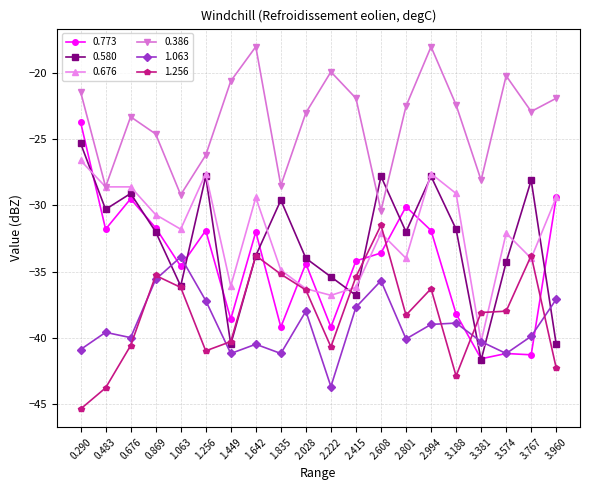

Which label corresponds to the smallest value in the chart?

0.290